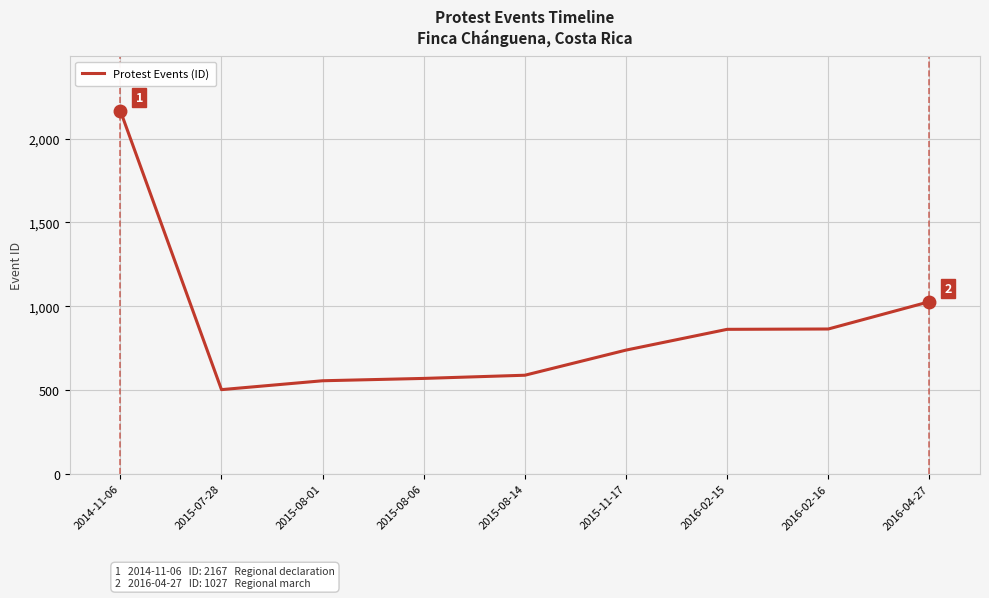

The value at 2016-02-16 is 568. True or false?

False